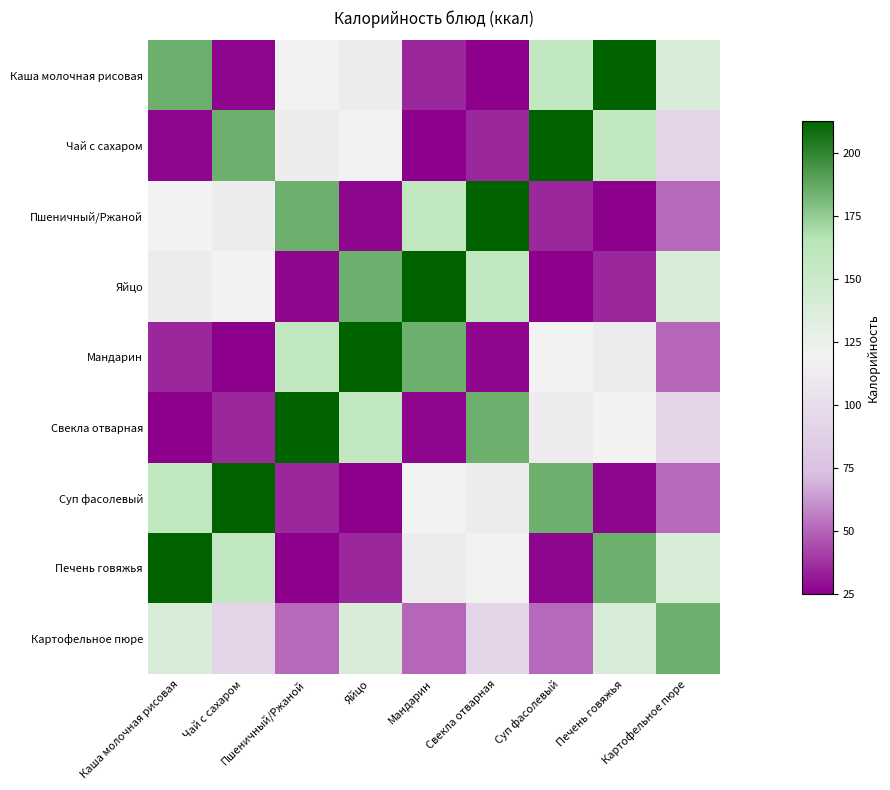

At how many categories does at least one series exceed 147?

9